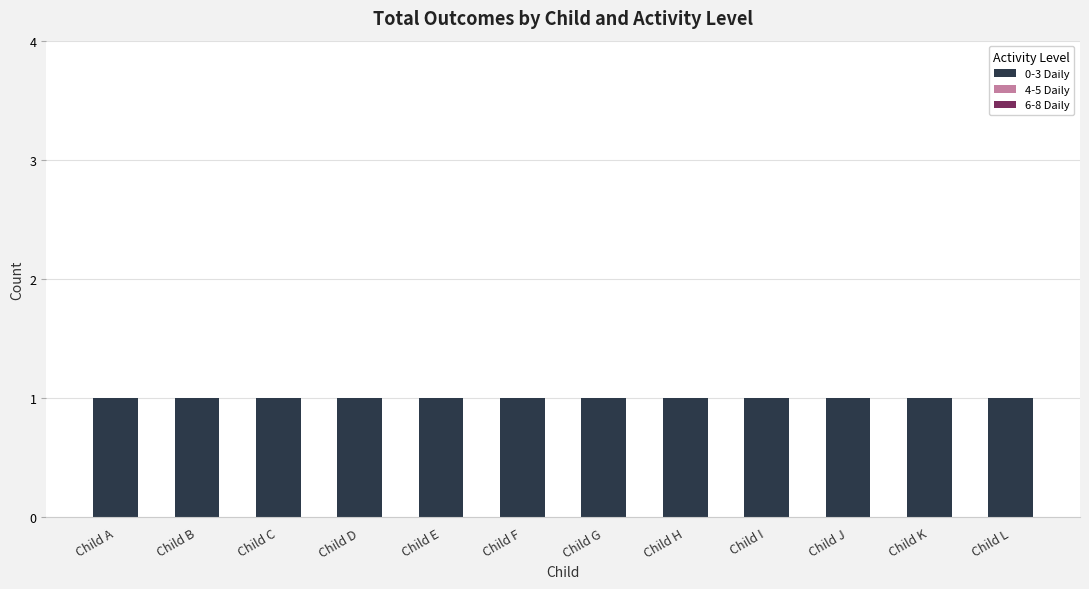

The 0-3 Daily series shows 1 at Child D. True or false?

True